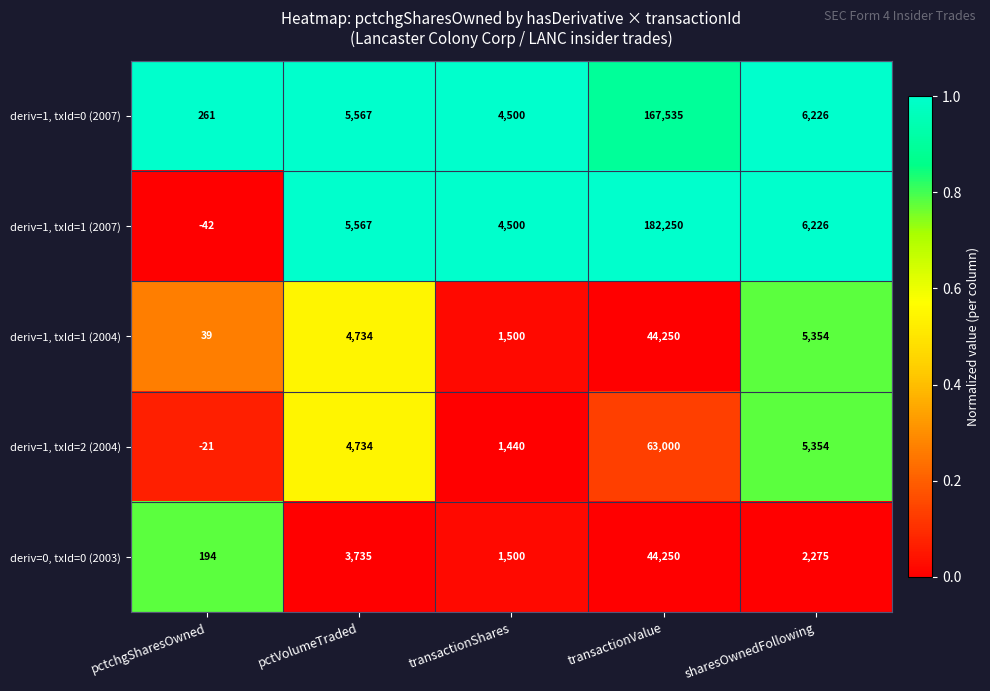

Which series changed the most between pctVolumeTraded and sharesOwnedFollowing?

deriv=0, txId=0 (2003)